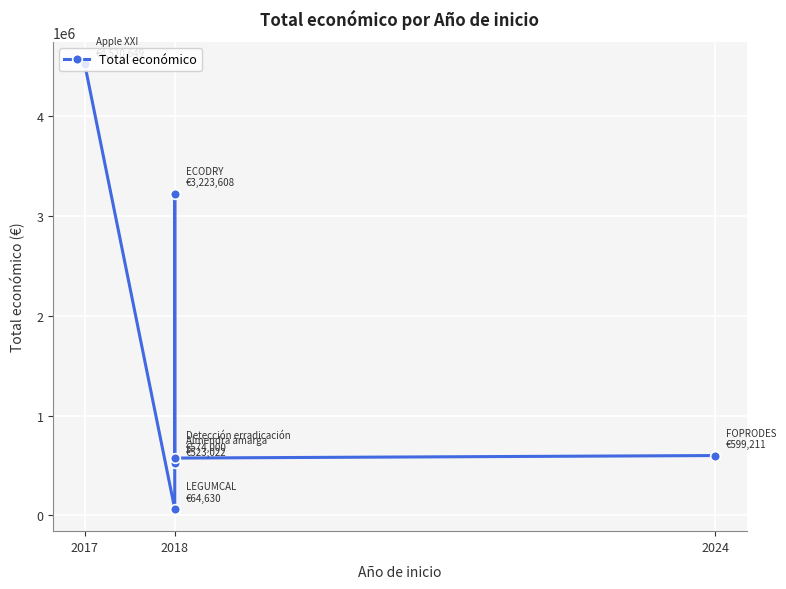

Read the value at 2017, to the nearest 100.

4520600